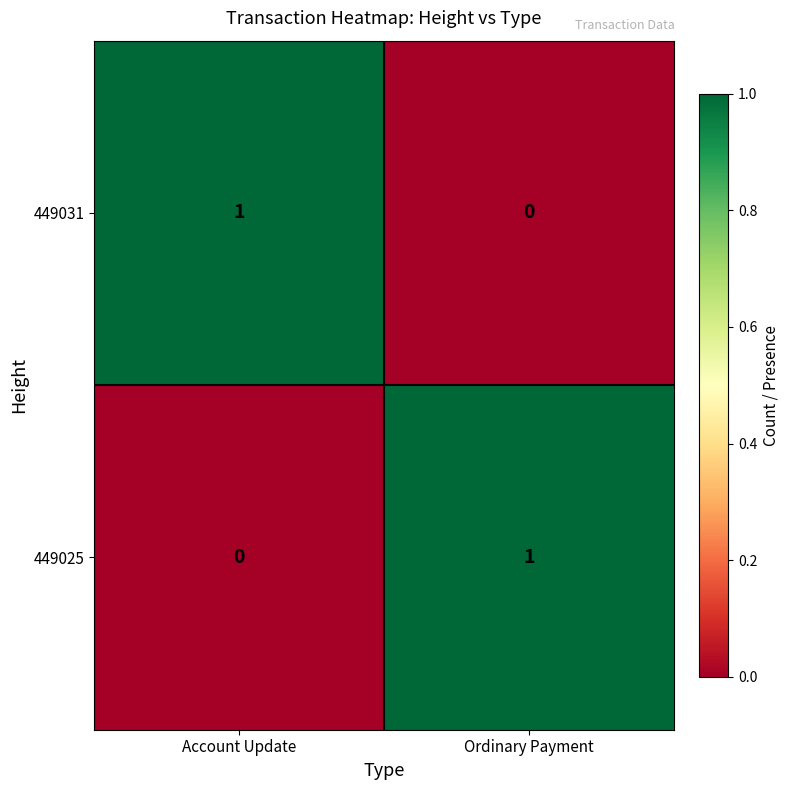

How many categories are shown in the chart?

2